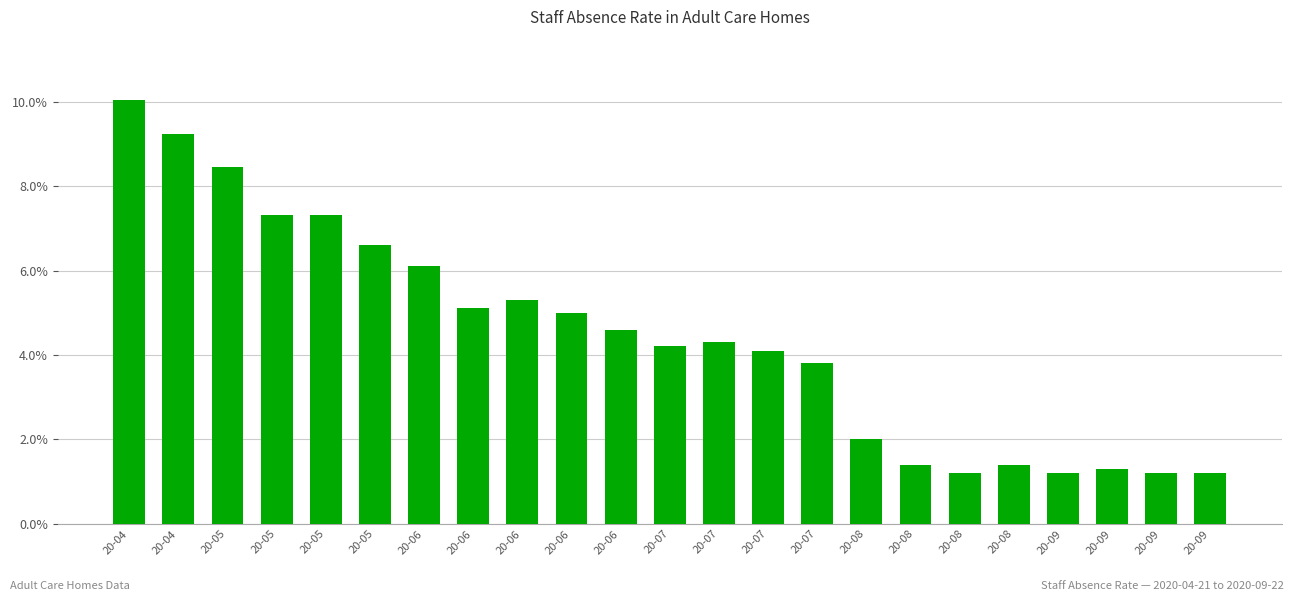

True or false: the data shows 0.1 at 20-05.

False